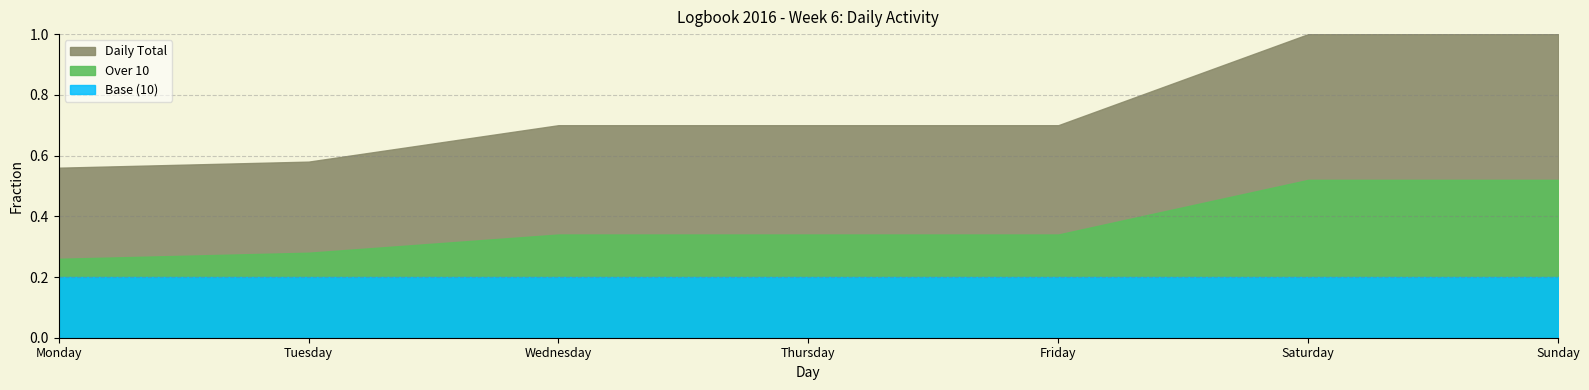

Between Monday and Sunday, which is larger?

Sunday